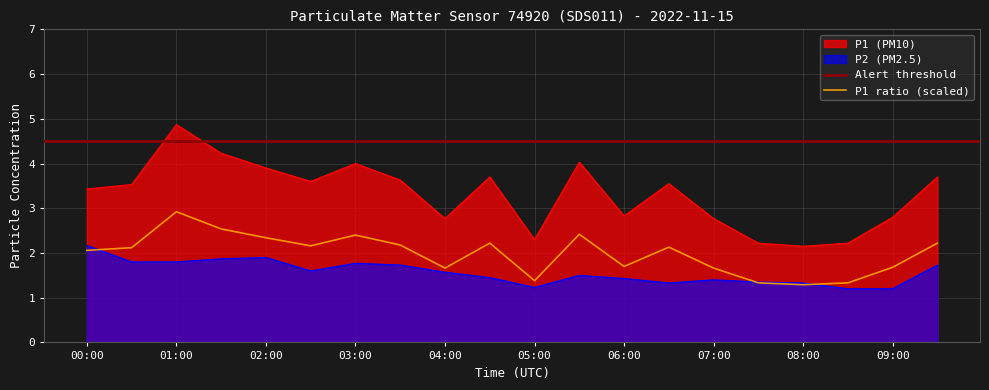

True or false: P1 (PM10) and P2 (PM2.5) cross at least once.

False